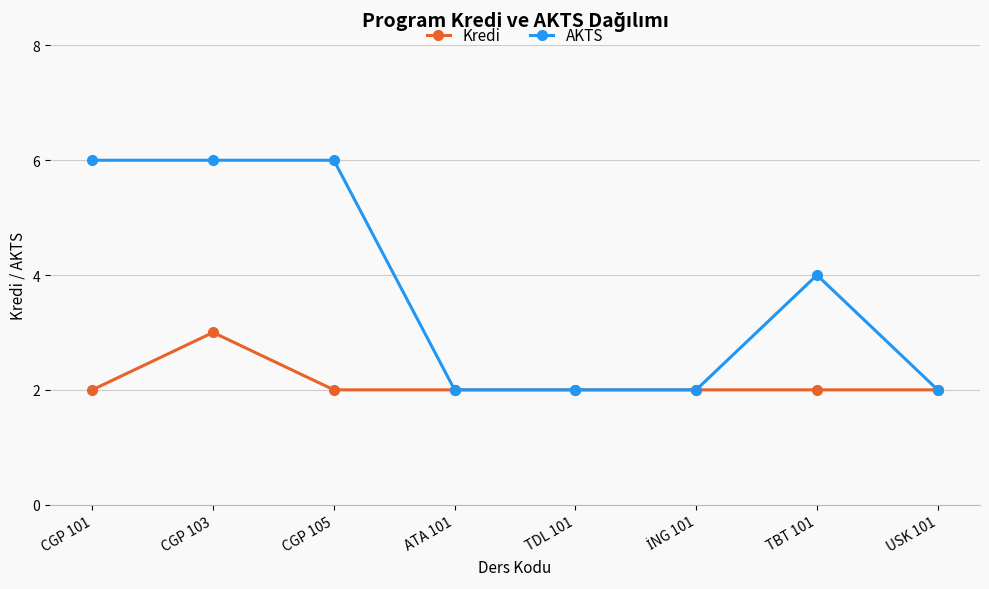

Which series changed the most between CGP 105 and TBT 101?

AKTS